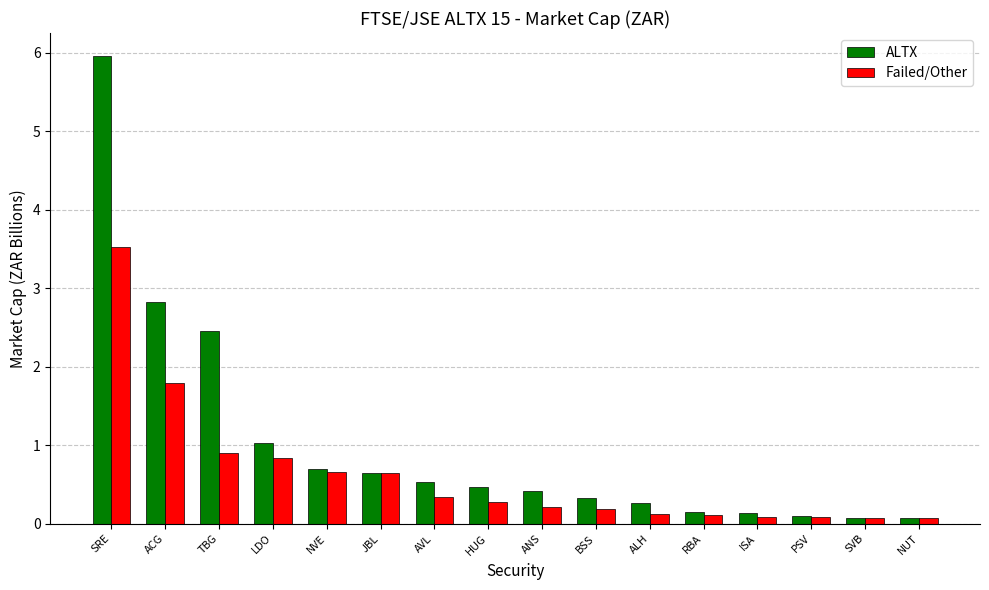

What is the lowest value of the Failed/Other series?

0.1